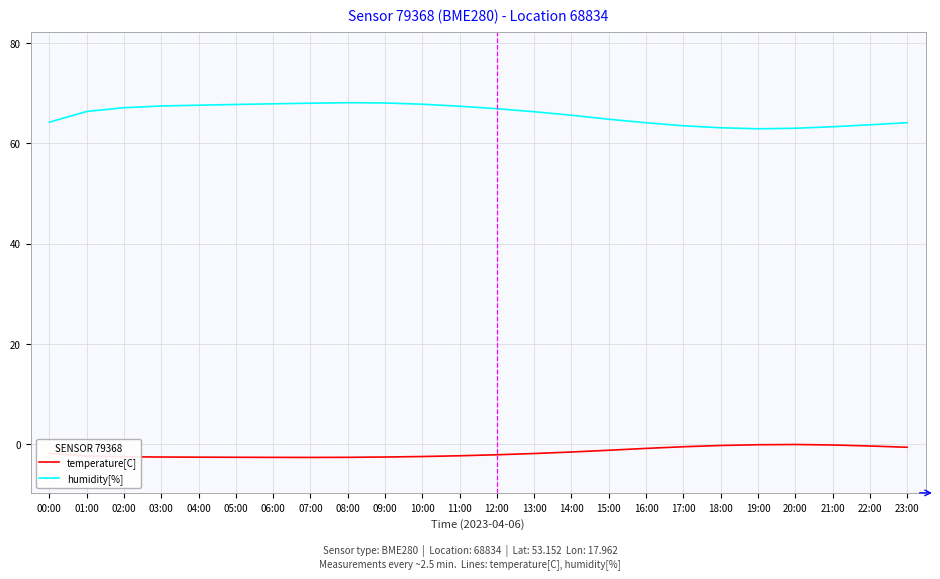

True or false: humidity[%] has a value of 63.3 at 21:00.

True